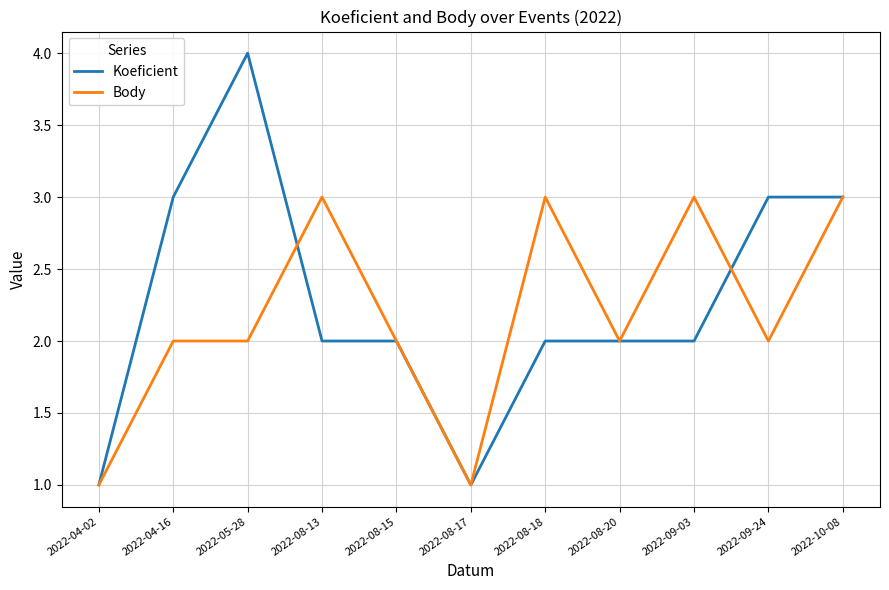

What is the difference between the second highest and second lowest values in the Body series?

2